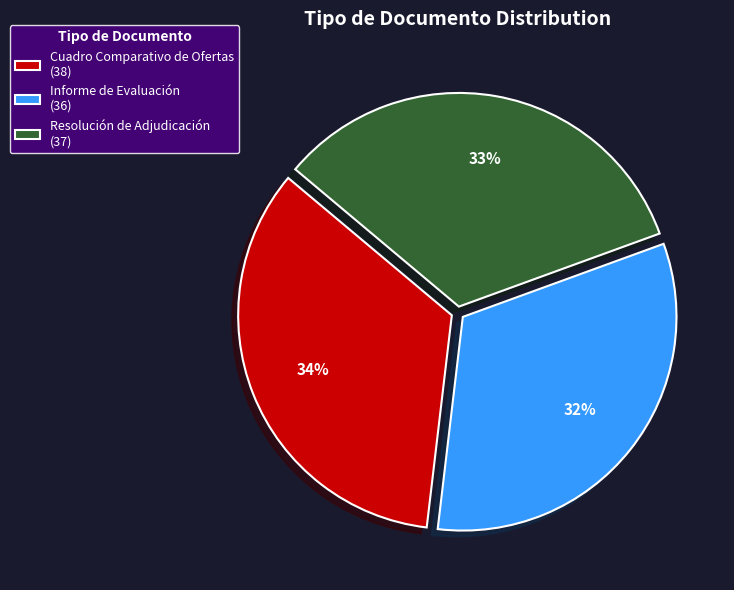

Combined, do Informe de Evaluación (36) and Cuadro Comparativo de Ofertas (38) account for over 50%?

Yes